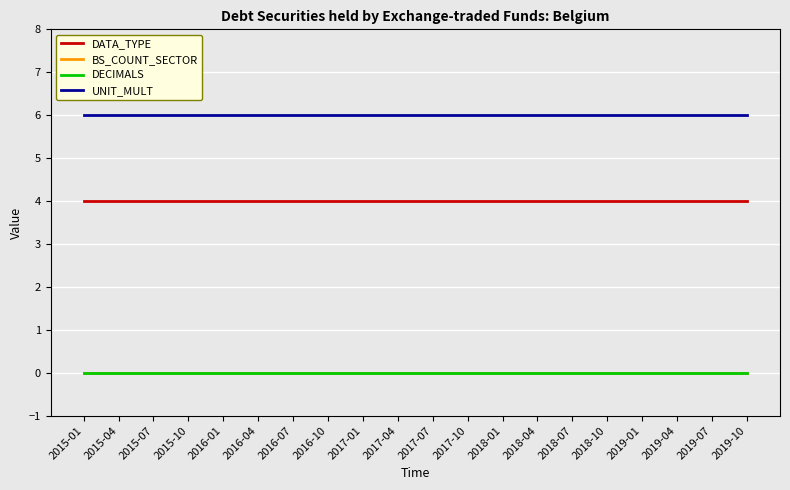

Does the chart display data point markers on the line(s)?

No